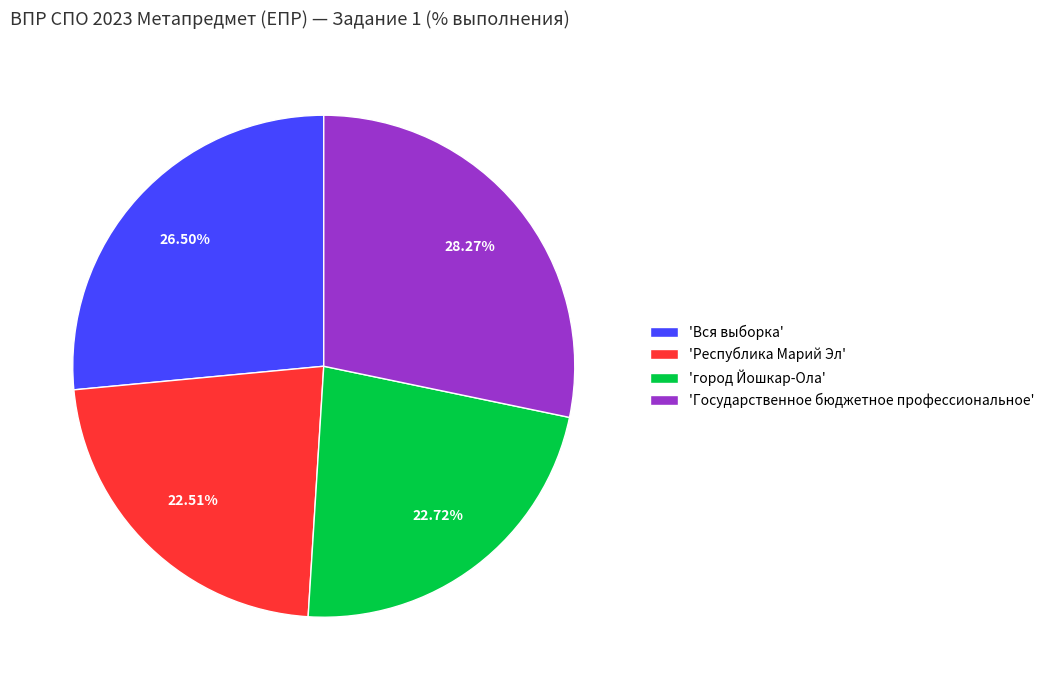

Approximately how many times larger is the value at 'Государственное бюджетное профессиональное' compared to 'Вся выборка'?

1.1